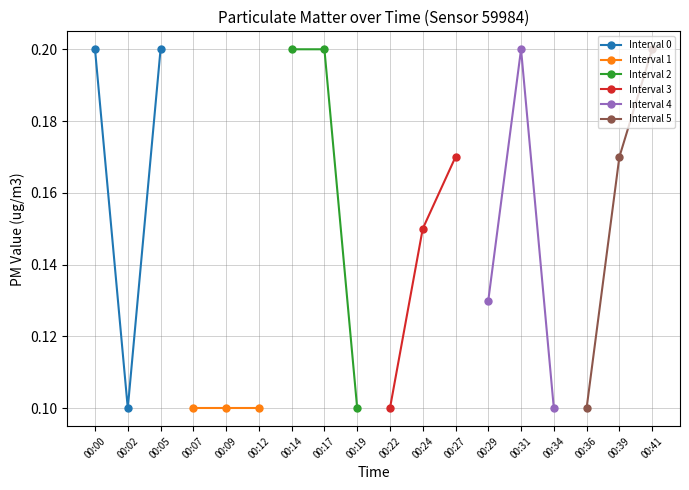

What is the value of the Interval 1 point at the 3rd from the left?

0.1